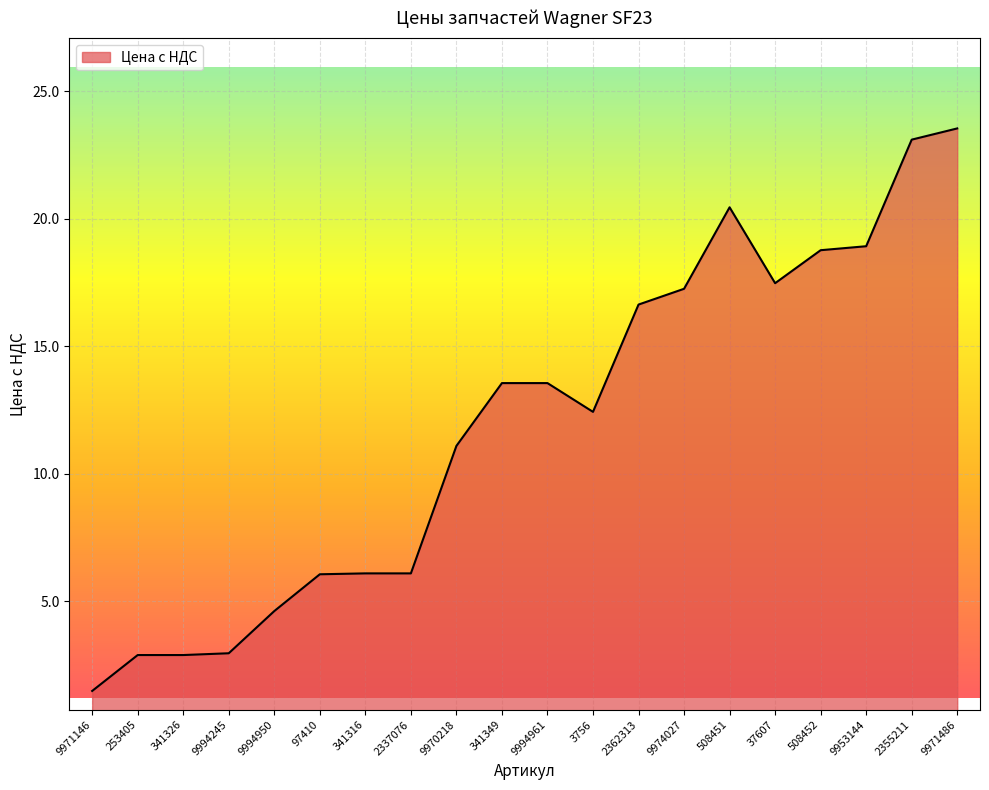

How many lines are shown in the chart?

1